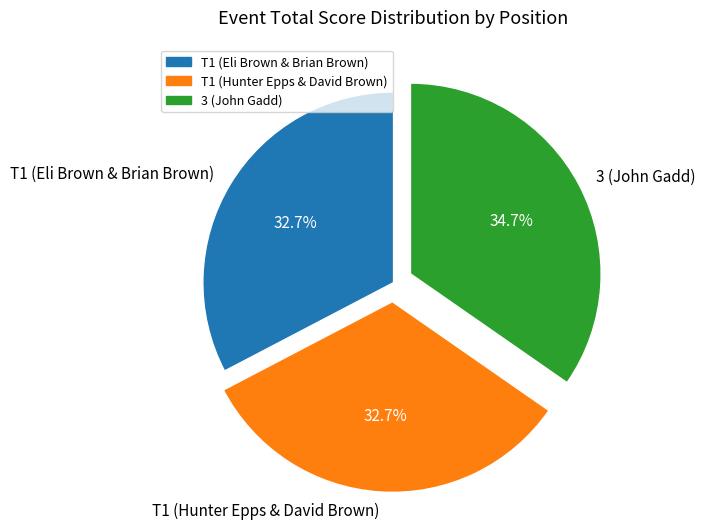

What is the total percentage of T1 (Eli Brown & Brian Brown) and 3 (John Gadd)?

67.3%